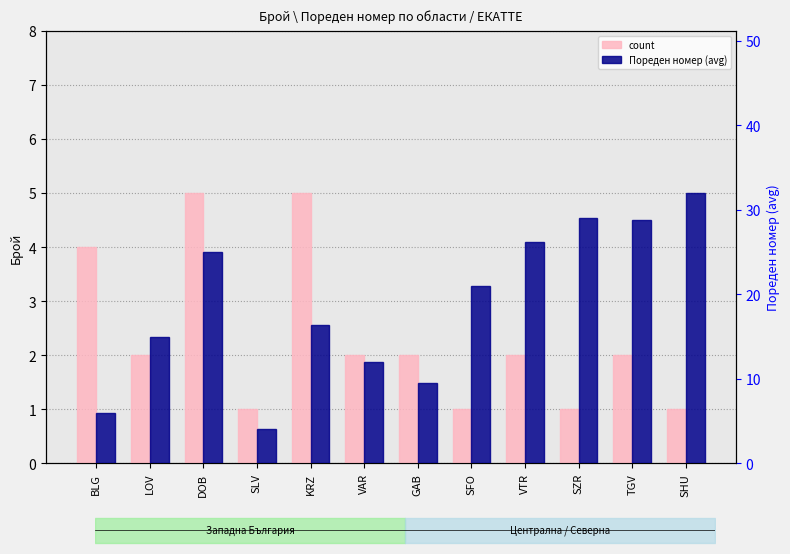

What is the sum of all Пореден номер (avg) values?

224.8